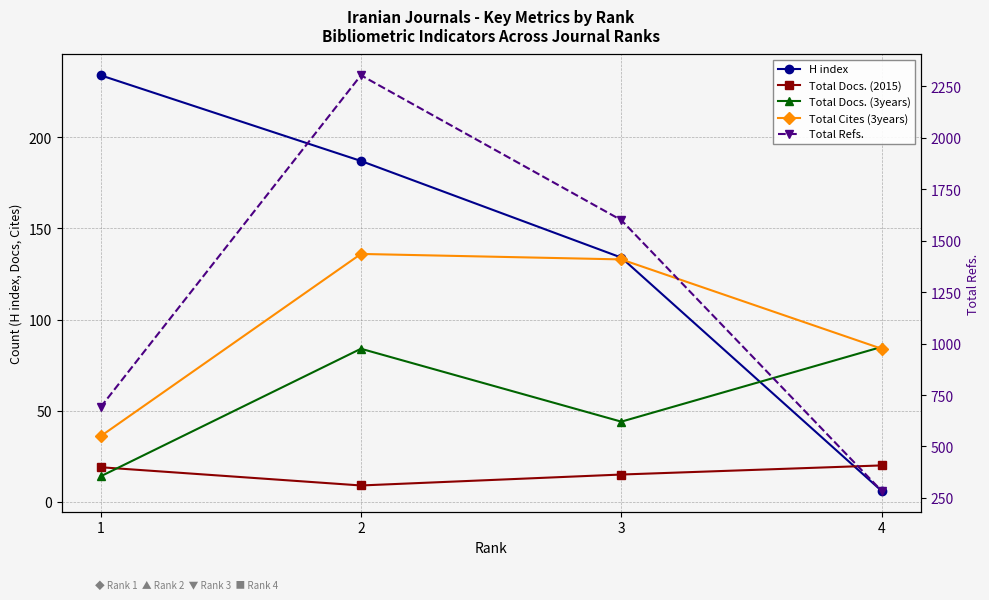

What is the value of the H index point at the 4th from the left?

6